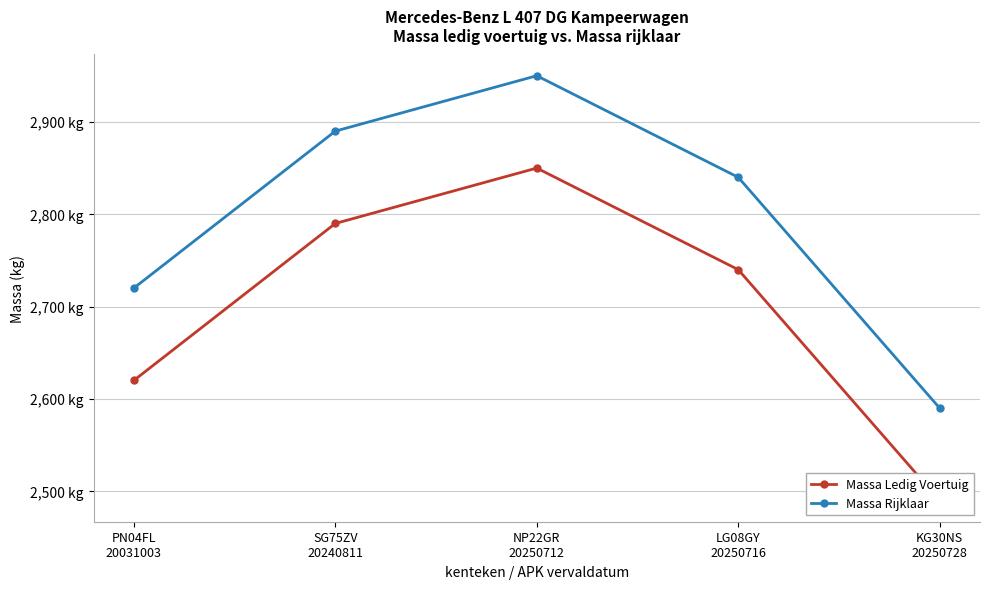

How many categories are shown in the chart?

5